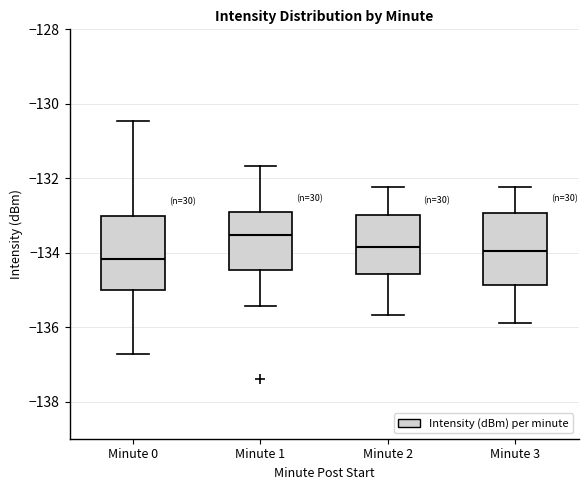

Which box has the lowest median line?

Minute 0